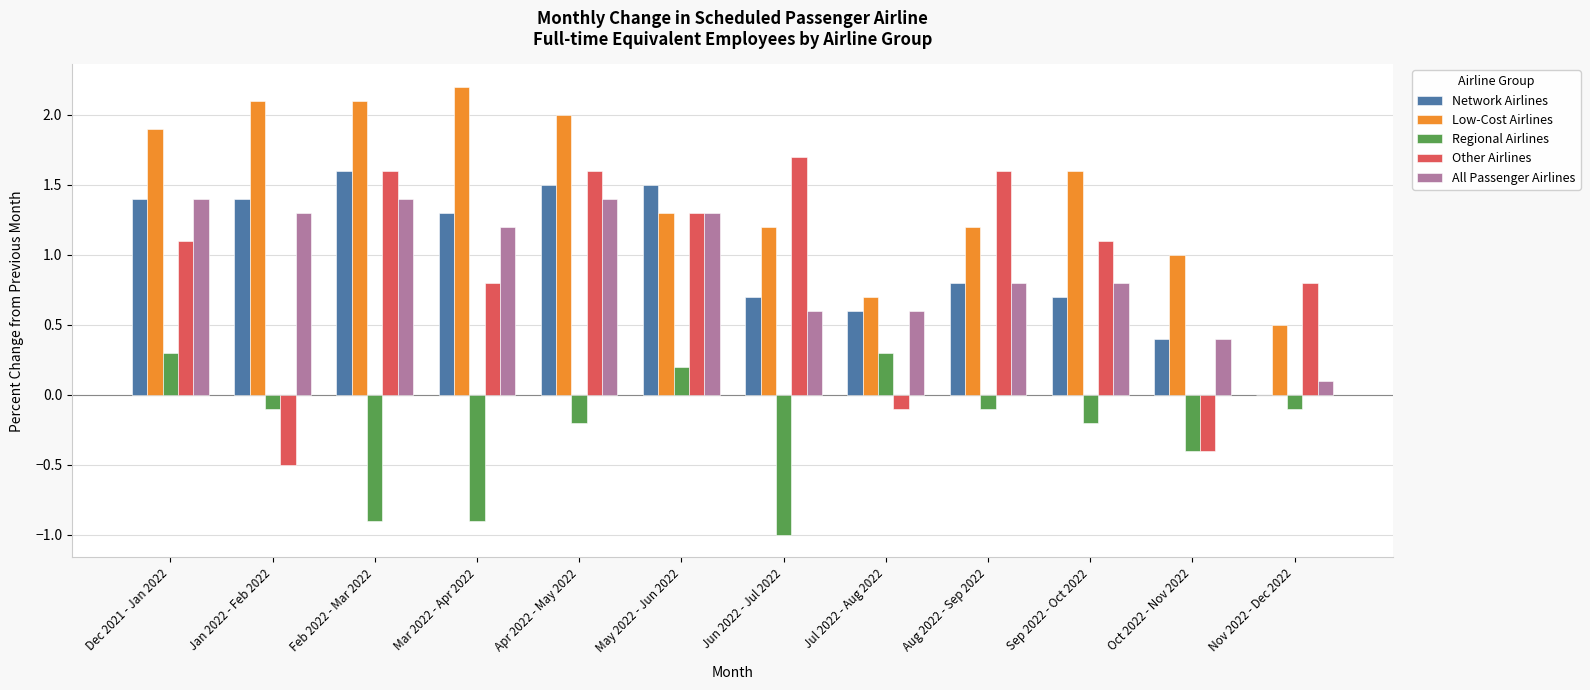

The Low-Cost Airlines series shows 2.2 at Mar 2022 - Apr 2022. True or false?

True